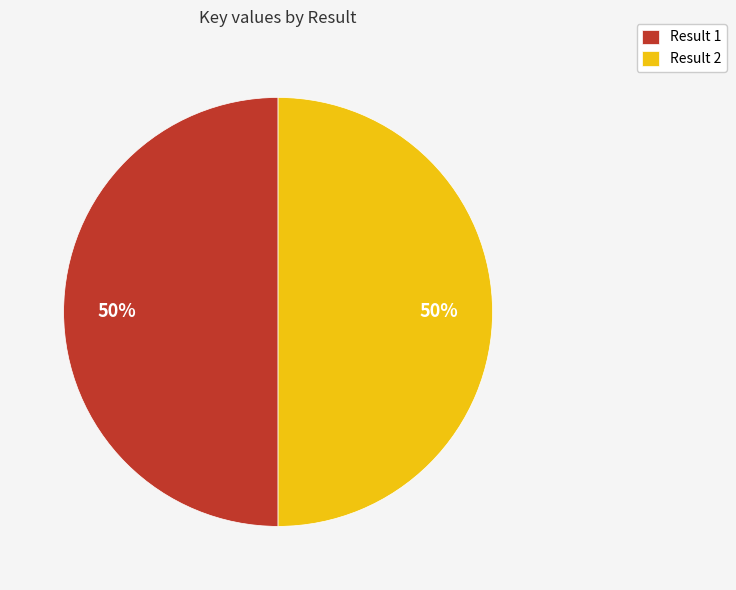

How many slices are in this pie chart?

2